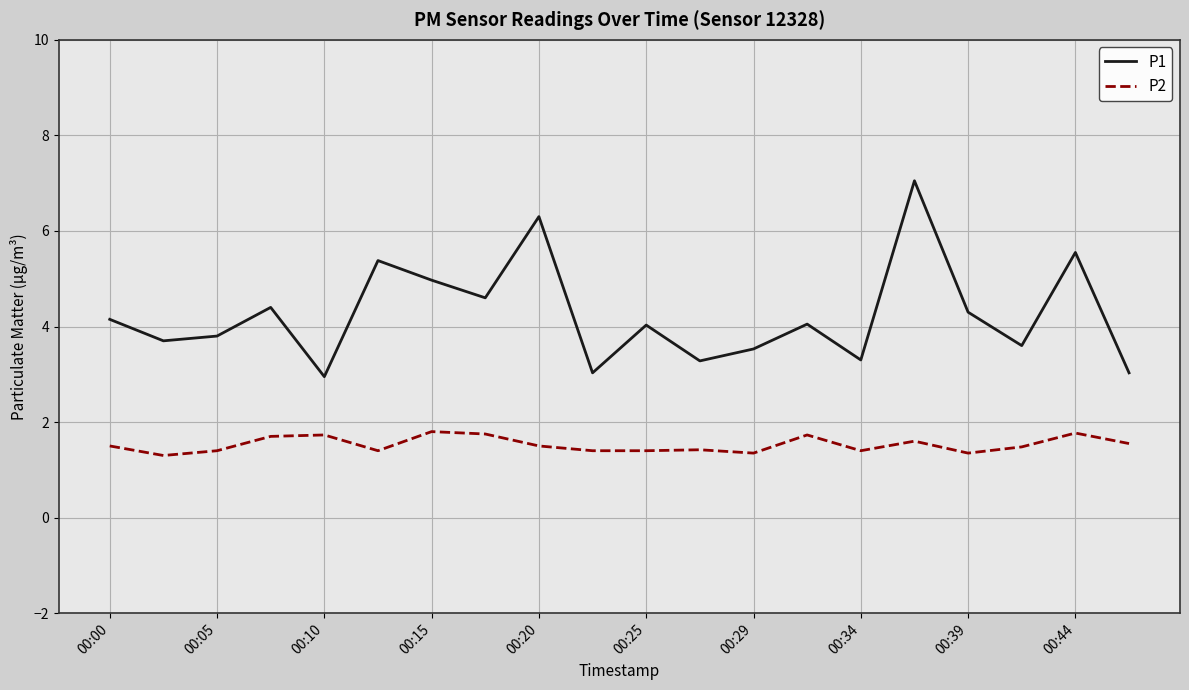

True or false: P1 and P2 intersect in this chart.

False